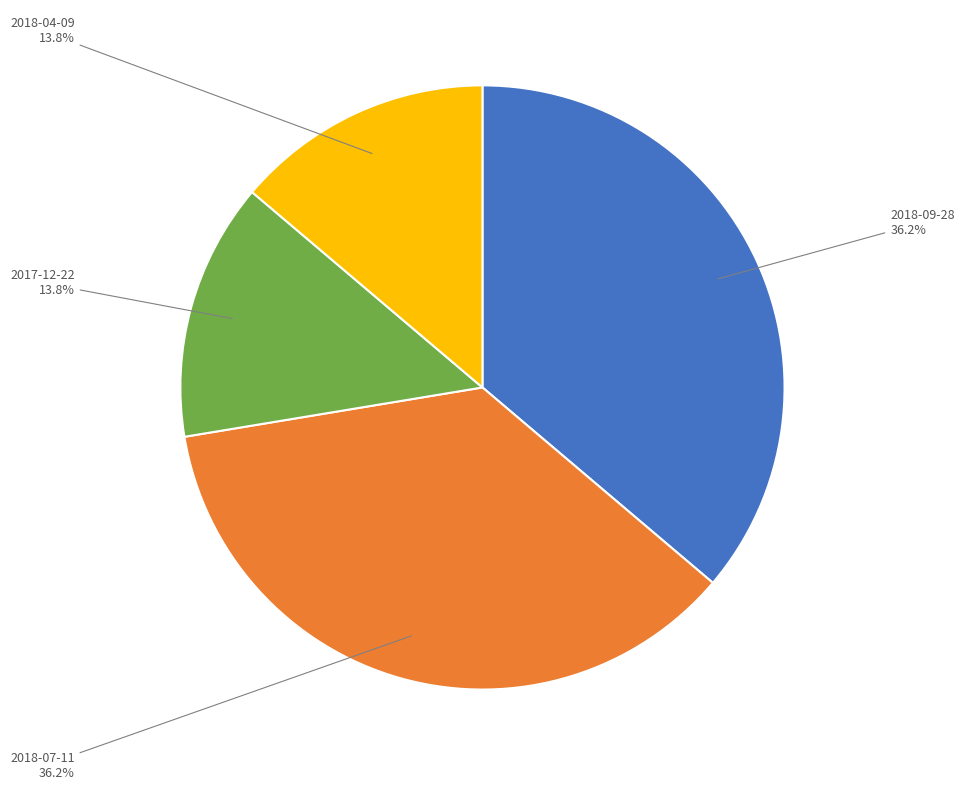

Is there a majority slice in this chart?

No